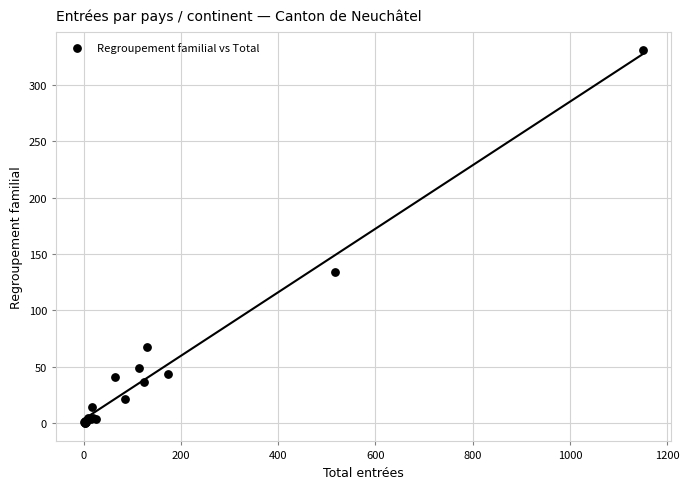

What Y value in the scatter plot is closest to 165?

134